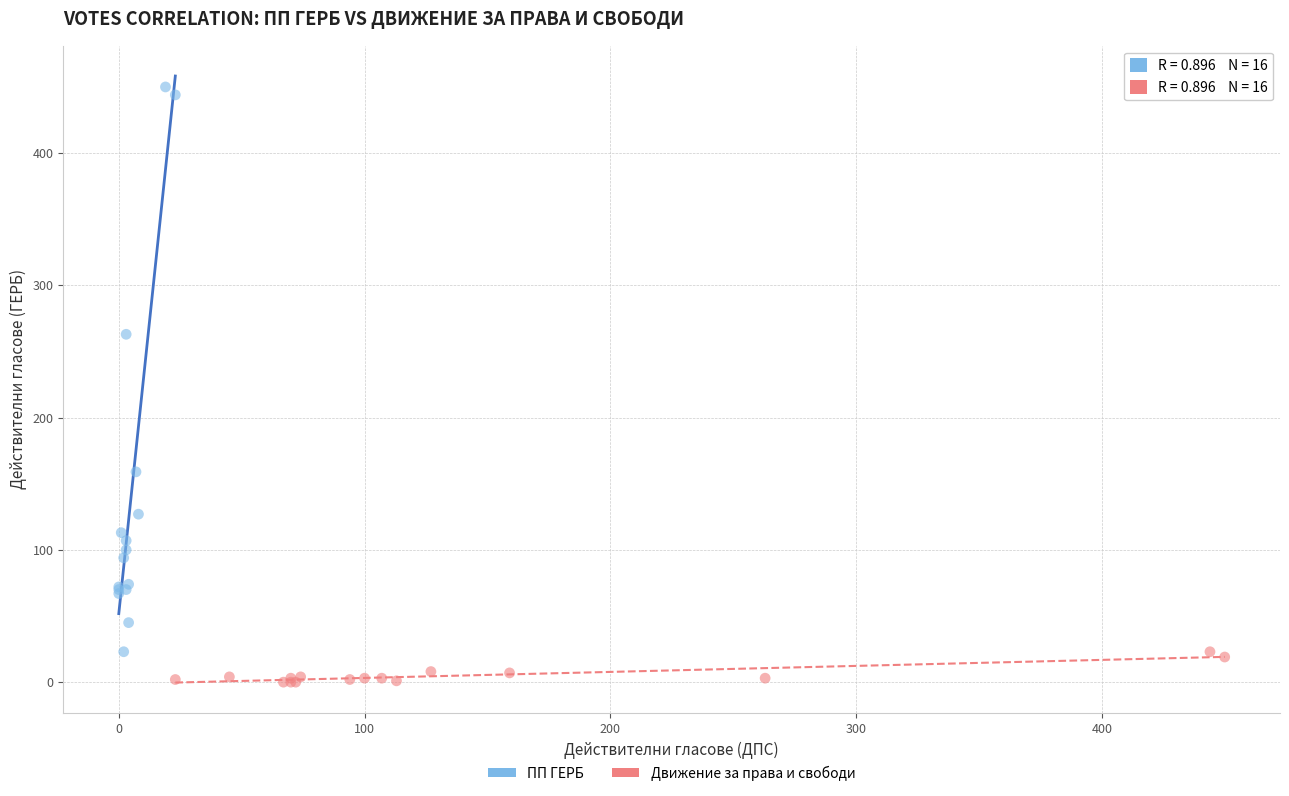

Which series reaches the maximum Y coordinate?

ПП ГЕРБ